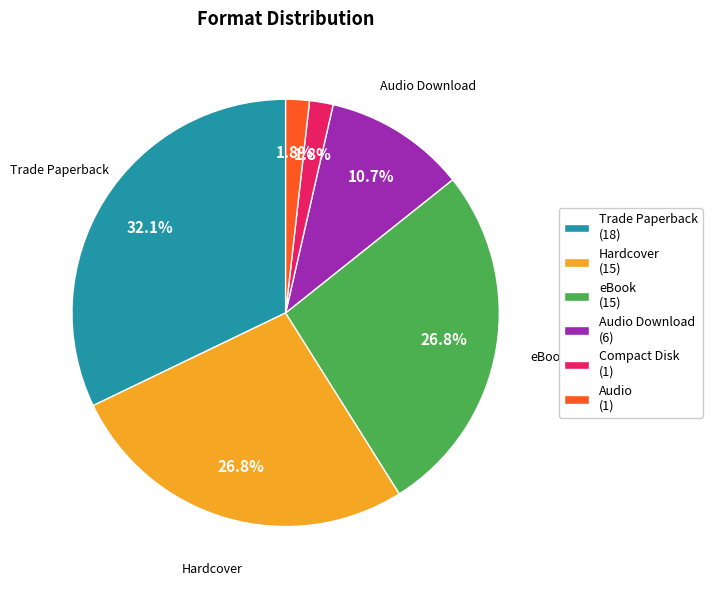

Does any single category account for the majority?

No